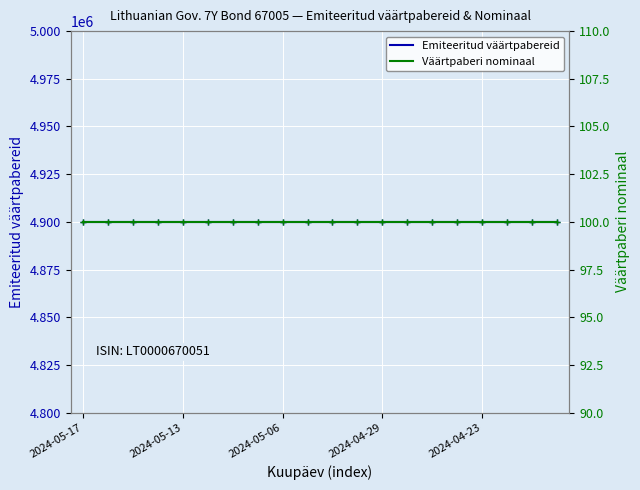

Does the chart display data point markers on the line(s)?

Yes